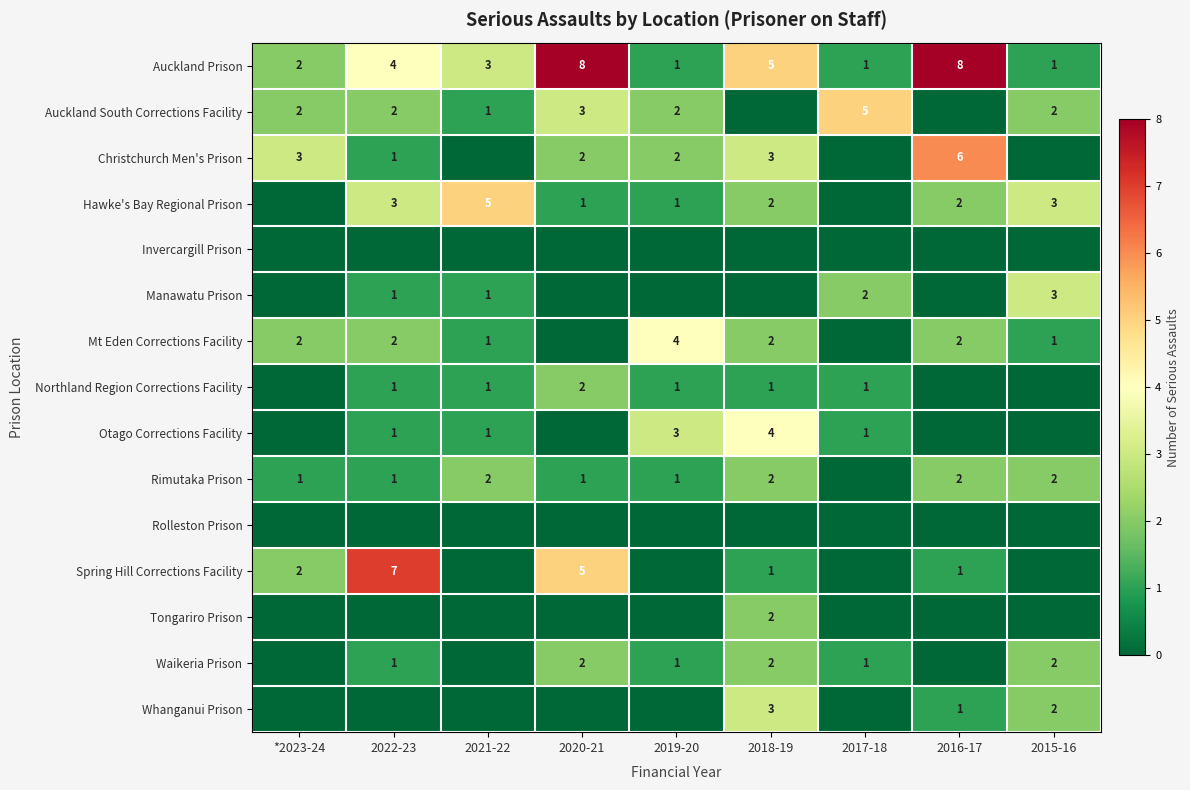

Is it true that Hawke's Bay Regional Prison equals 1 at 2019-20?

True